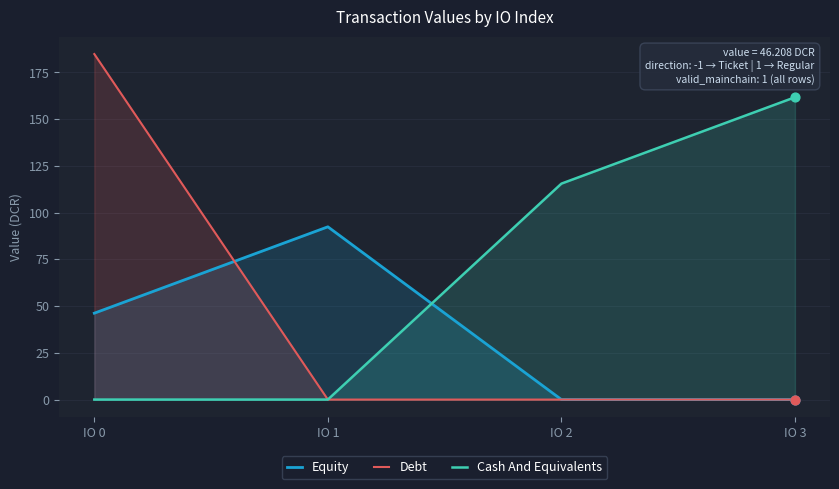

Is the value of Cash And Equivalents at IO 3 greater than the value of Equity at IO 0?

Yes